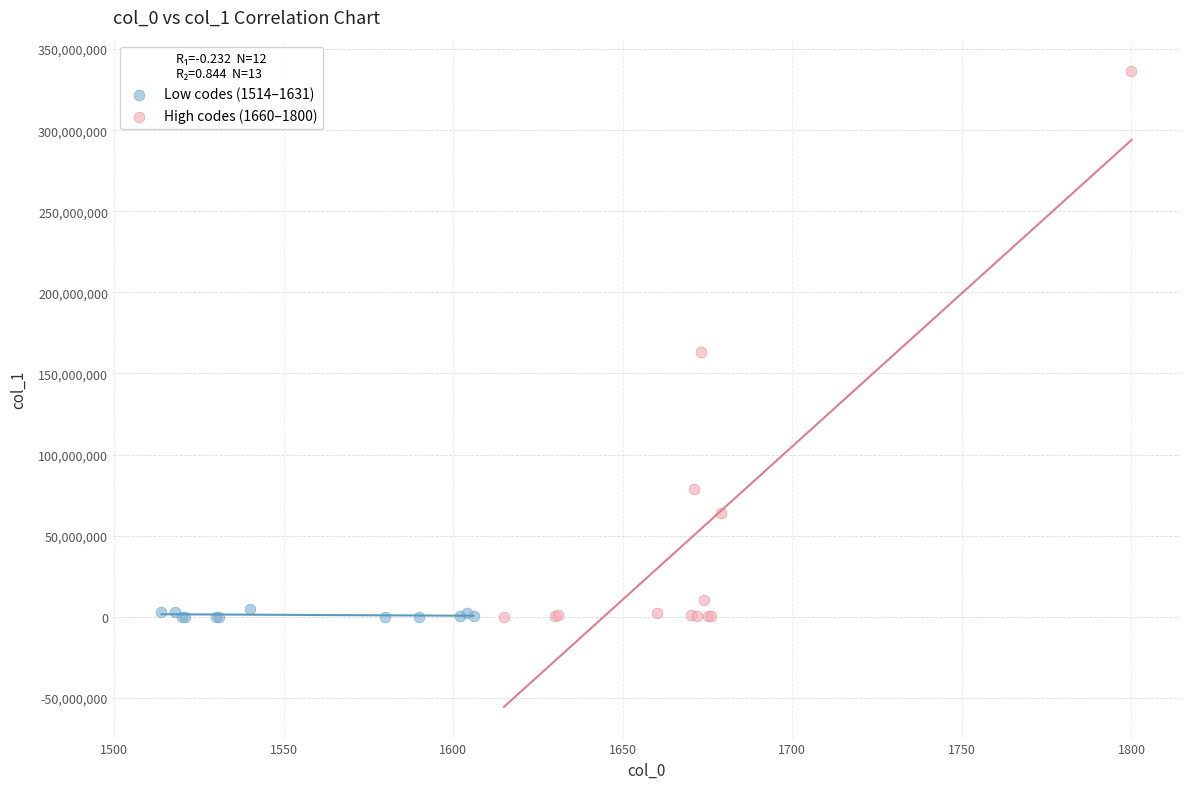

Which series contains the highest Y value?

High codes (1660–1800)